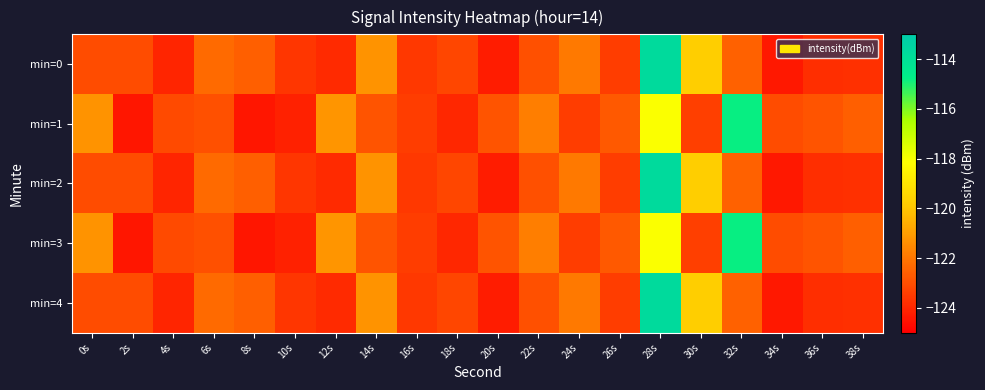

Reading left to right, list all the values displayed in this chart.

min=0: 0s=-123.1	2s=-123.1	4s=-124.0	6s=-122.3	8s=-122.6	10s=-123.6	12s=-123.9	14s=-121.3	16s=-123.6	18s=-123.2	20s=-124.3	22s=-123.0	24s=-121.9	26s=-123.4	28s=-113.7	30s=-119.8	32s=-122.6	34s=-124.4	36s=-123.8	38s=-123.7
min=1: 0s=-121.3	2s=-124.4	4s=-123.1	6s=-123.0	8s=-124.4	10s=-124.1	12s=-121.2	14s=-122.9	16s=-123.4	18s=-124.0	20s=-122.9	22s=-121.8	24s=-123.4	26s=-122.7	28s=-118.1	30s=-123.4	32s=-114.8	34s=-123.1	36s=-122.9	38s=-122.6
min=2: 0s=-123.1	2s=-123.1	4s=-124.0	6s=-122.3	8s=-122.6	10s=-123.6	12s=-123.9	14s=-121.3	16s=-123.6	18s=-123.2	20s=-124.3	22s=-123.0	24s=-121.9	26s=-123.4	28s=-113.7	30s=-119.8	32s=-122.6	34s=-124.4	36s=-123.8	38s=-123.7
min=3: 0s=-121.3	2s=-124.4	4s=-123.1	6s=-123.0	8s=-124.4	10s=-124.1	12s=-121.2	14s=-122.9	16s=-123.4	18s=-124.0	20s=-122.9	22s=-121.8	24s=-123.4	26s=-122.7	28s=-118.1	30s=-123.4	32s=-114.8	34s=-123.1	36s=-122.9	38s=-122.6
min=4: 0s=-123.1	2s=-123.1	4s=-124.0	6s=-122.3	8s=-122.6	10s=-123.6	12s=-123.9	14s=-121.3	16s=-123.6	18s=-123.2	20s=-124.3	22s=-123.0	24s=-121.9	26s=-123.4	28s=-113.7	30s=-119.8	32s=-122.6	34s=-124.4	36s=-123.8	38s=-123.7